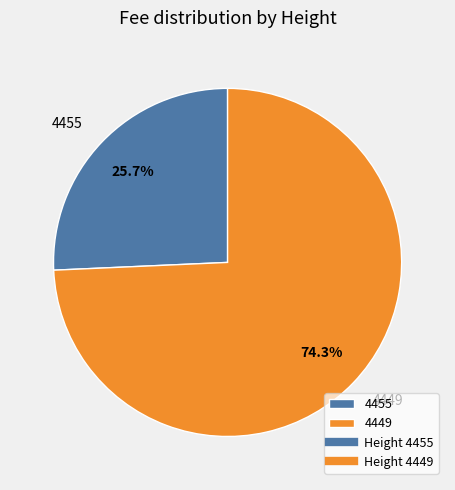

To the nearest percent, what is the difference between the 4449 and 4455 slice percentages?

49%